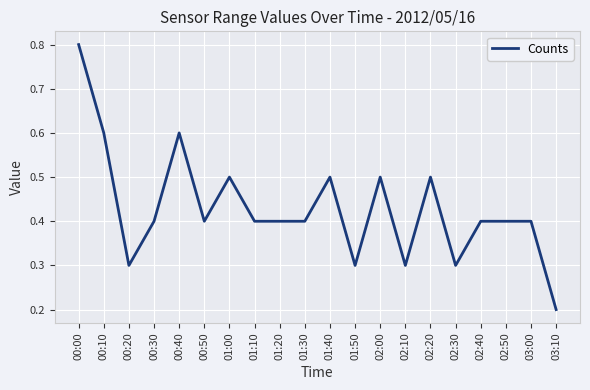

What position from the left is 02:50?

18